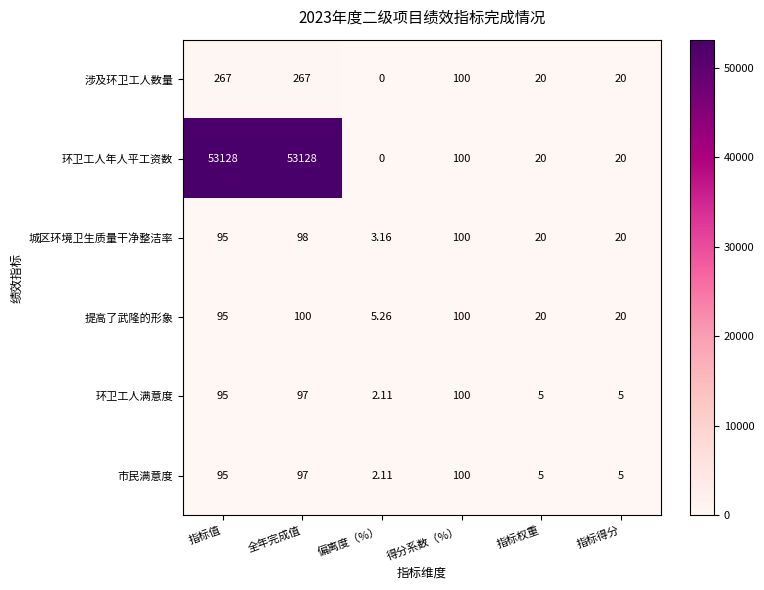

Count the number of data series in this chart.

6